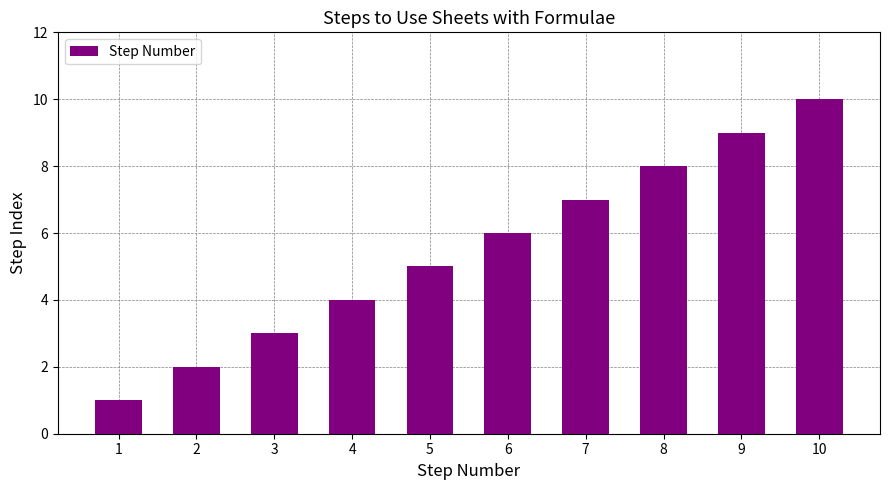

Are the bars horizontal?

No